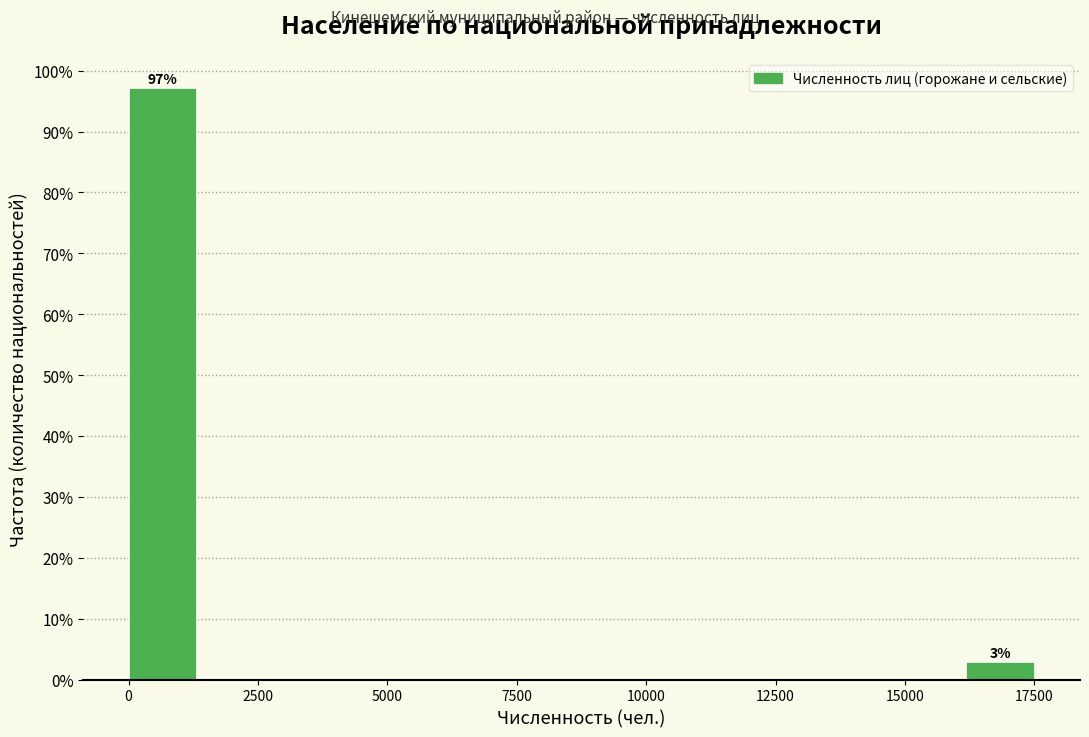

Read against the x-axis, roughly where is the centre of the tallest bar?

500